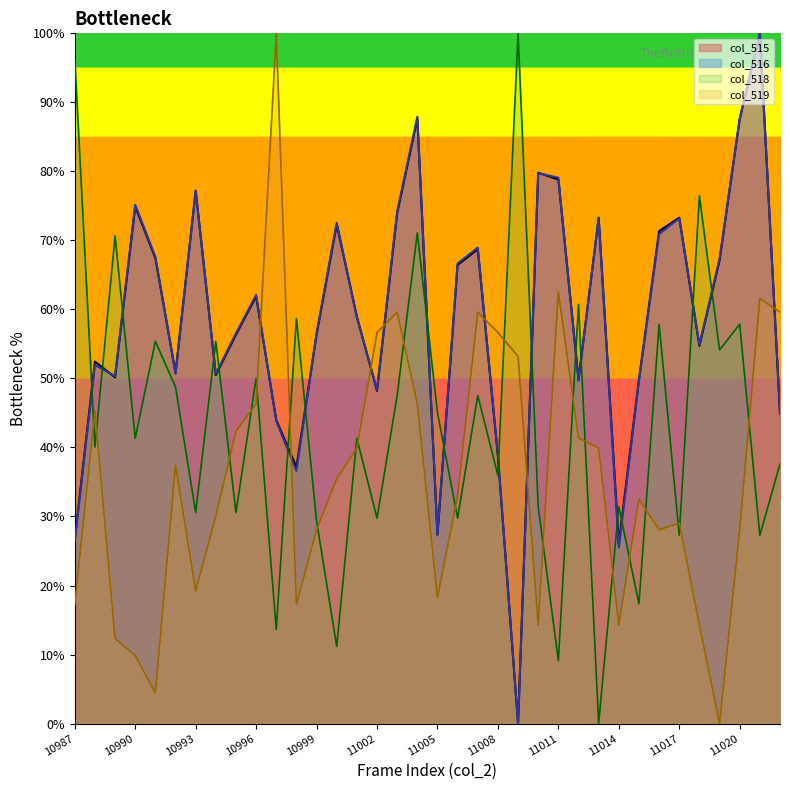

How many lines are shown in the chart?

4